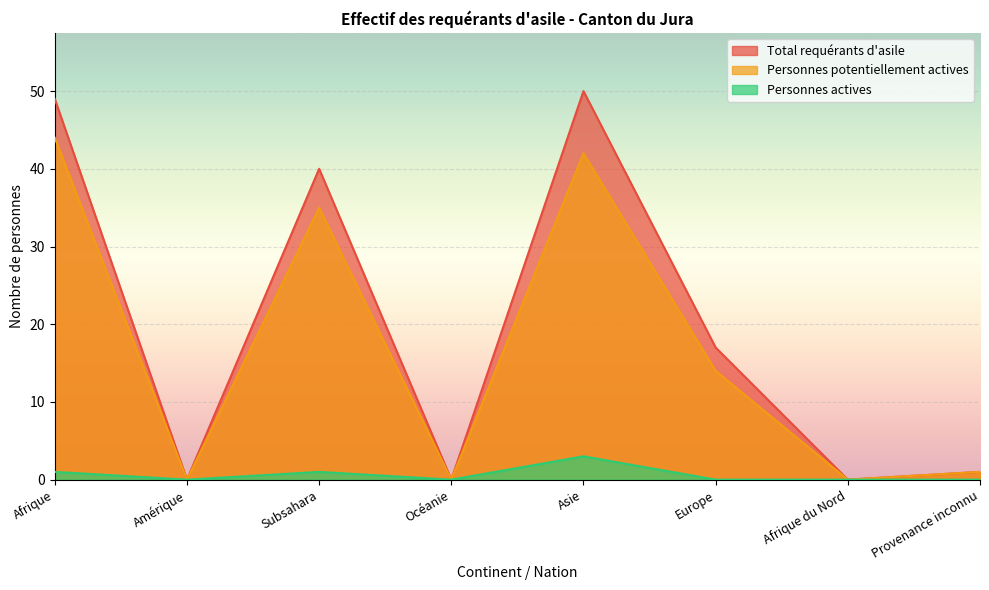

True or false: Personnes actives has a value of 0 at Afrique.

False